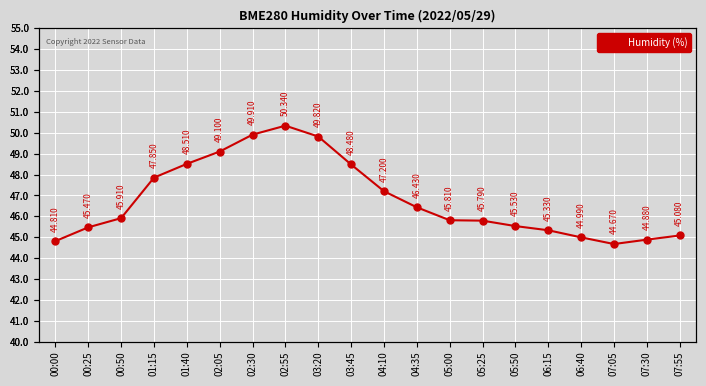

At which category does the data reach its first local valley?

07:05